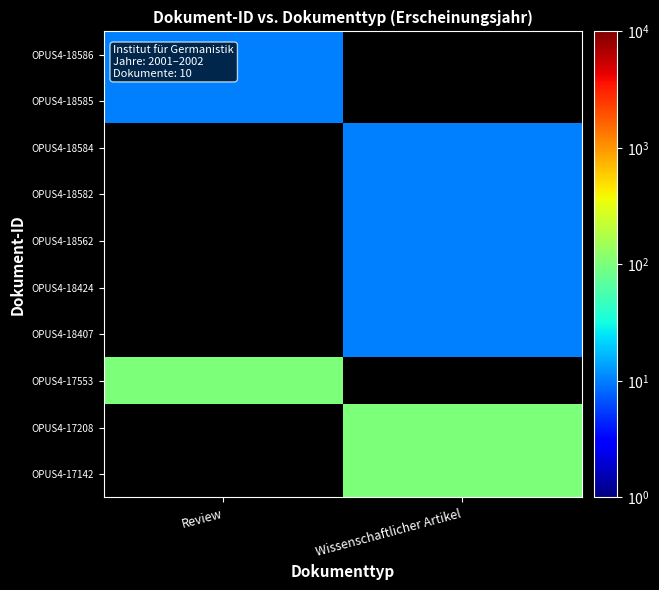

Which category has the highest value across all series?

Review